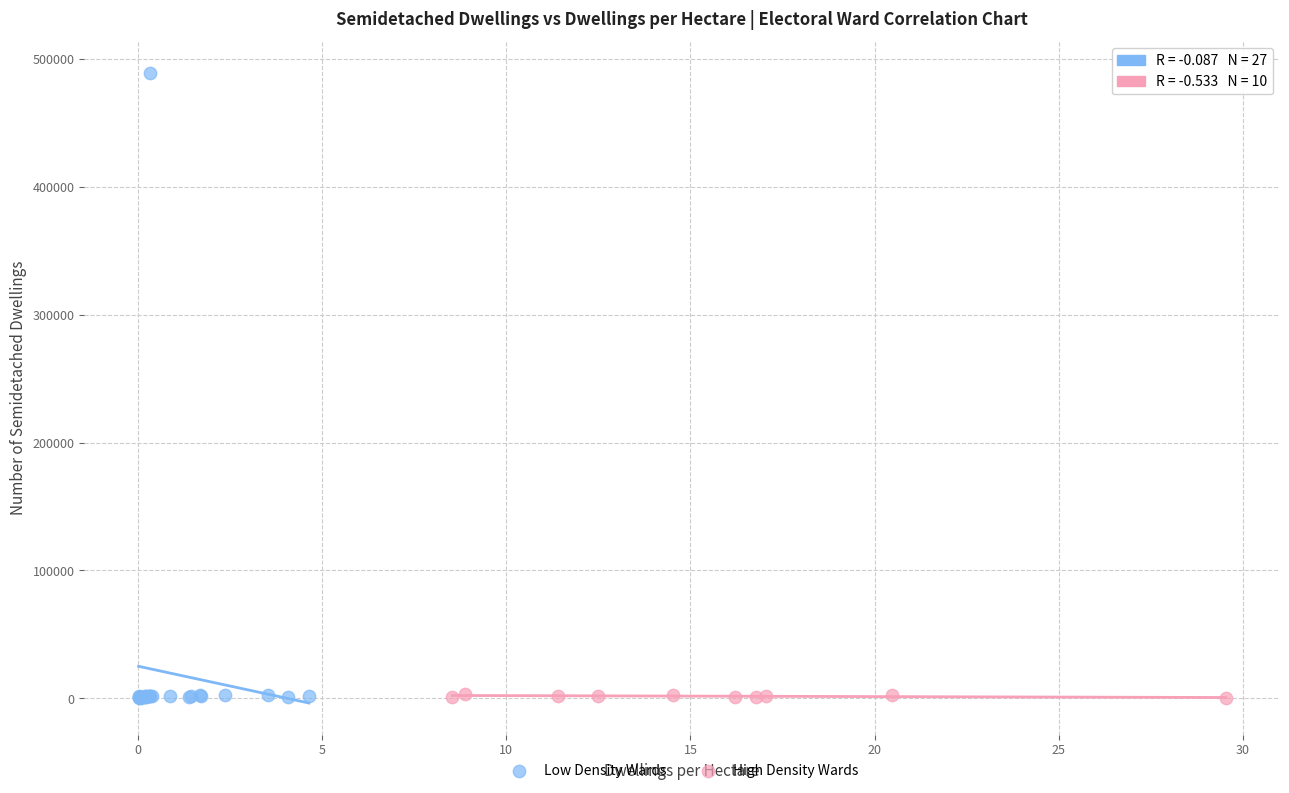

Which series contains the highest Y value?

Low Density Wards